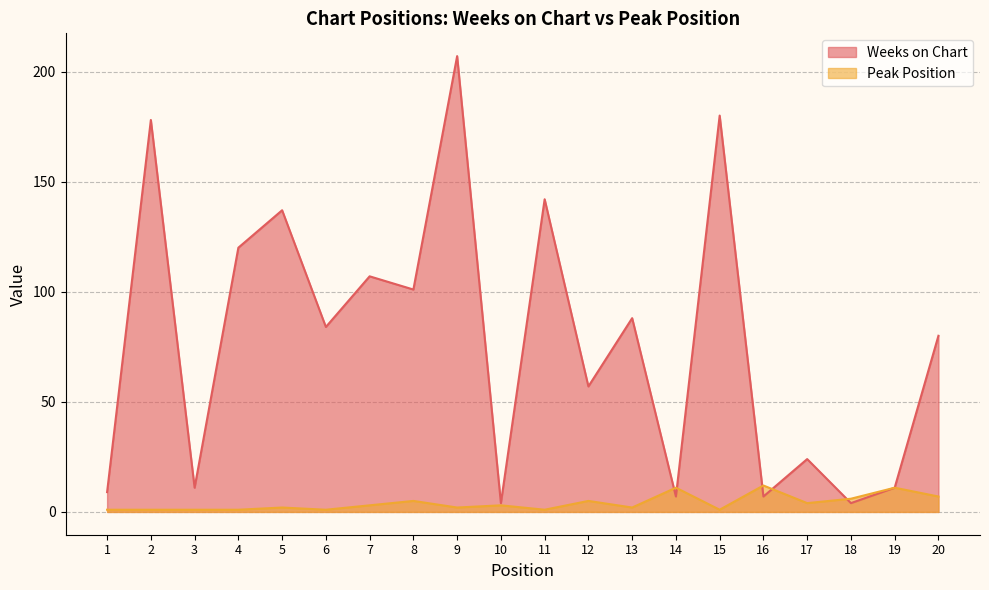

At which label is Peak Position closest to 6?

18